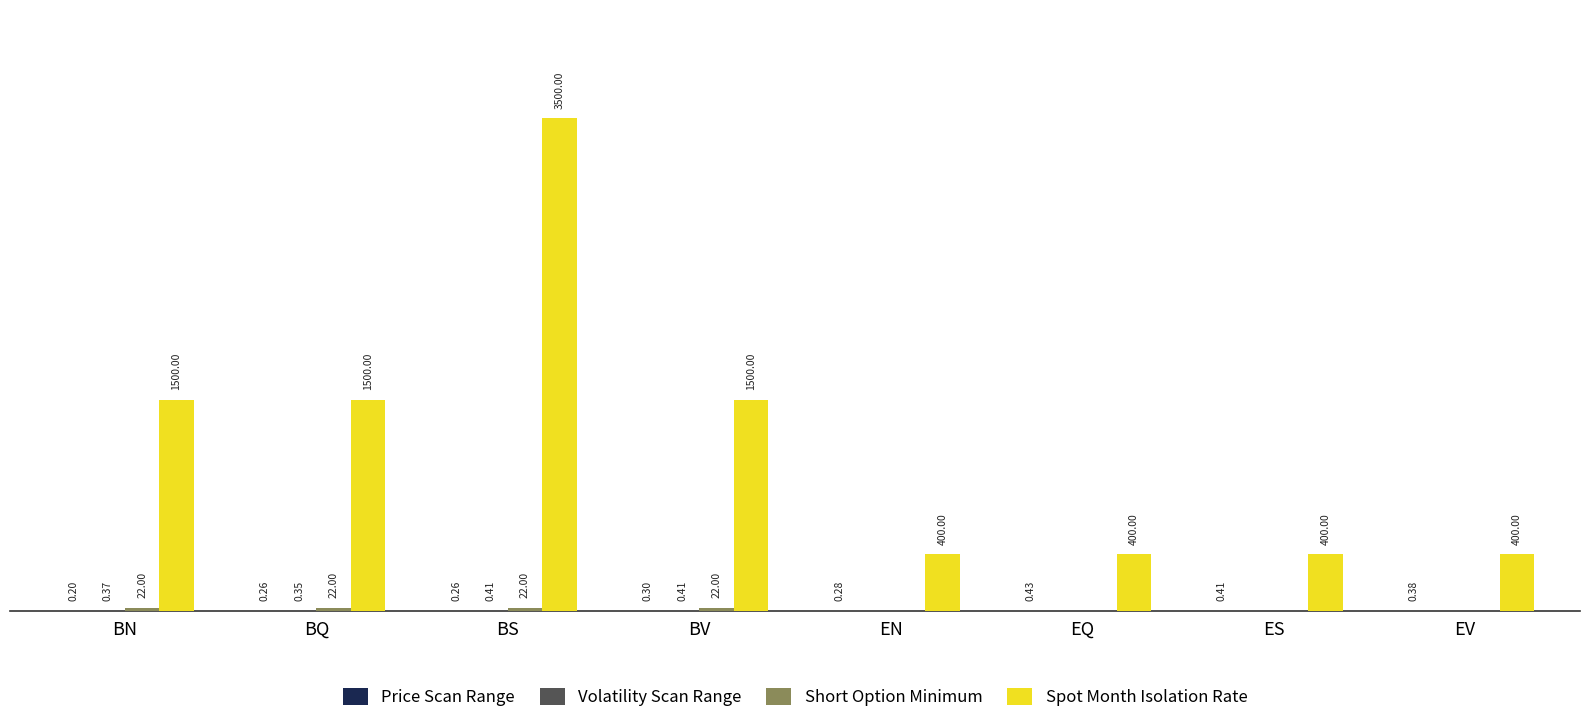

Which category has the highest value across all series?

BS